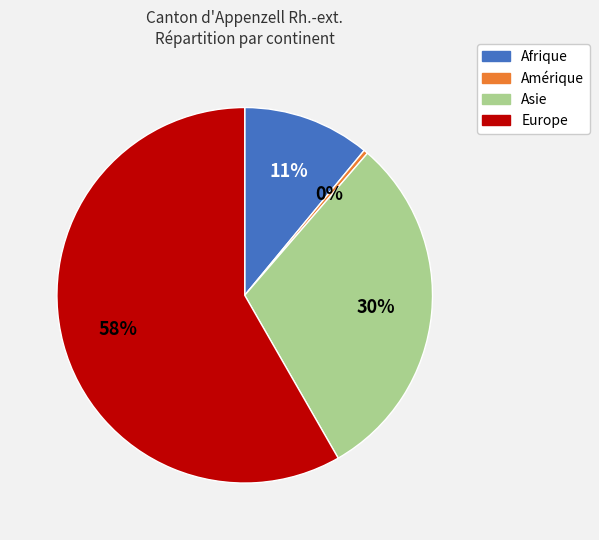

Which category has the smallest portion of the pie?

Amérique